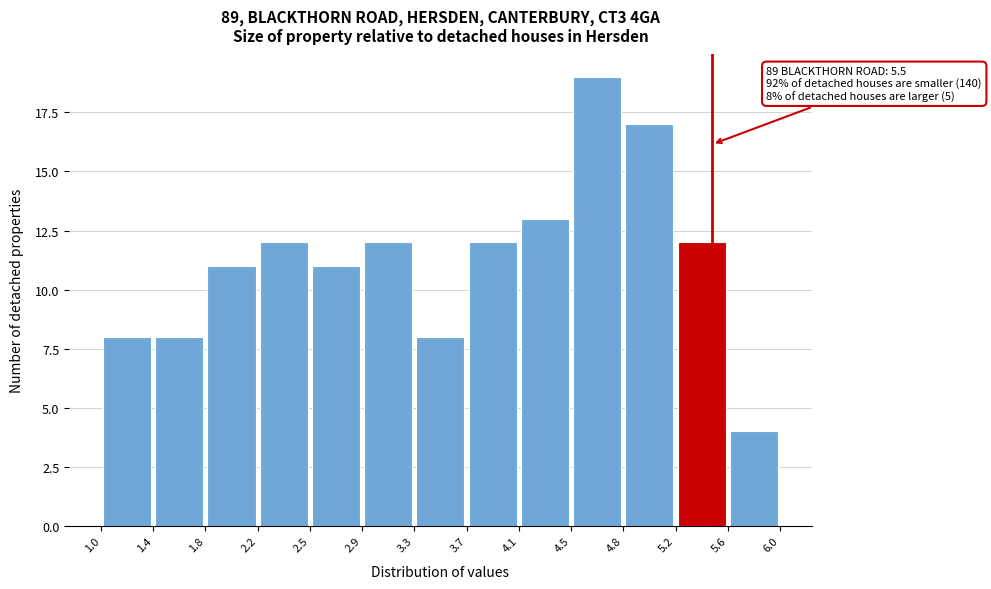

Over which range of the x-axis is the bar tallest?

4.5 to 4.8